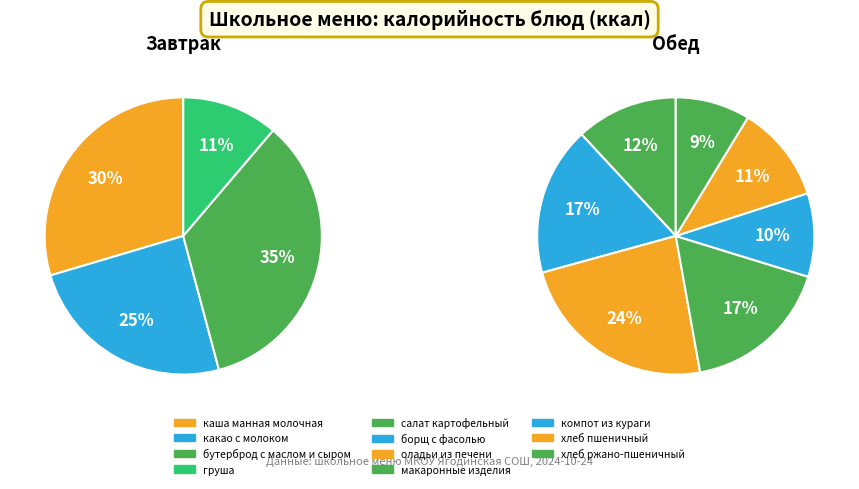

How many slices are in this pie chart?

11